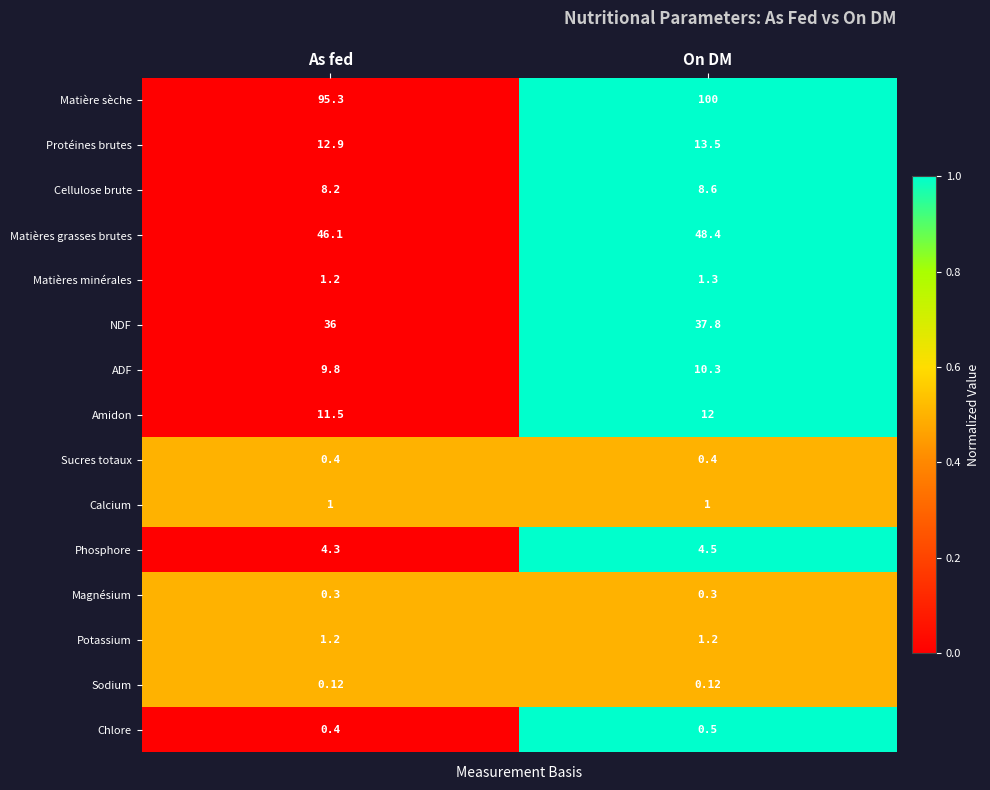

Rank the series by their maximum value, from lowest to highest.

Sodium, Magnésium, Sucres totaux, Chlore, Calcium, Potassium, Matières minérales, Phosphore, Cellulose brute, ADF, Amidon, Protéines brutes, NDF, Matières grasses brutes, Matière sèche